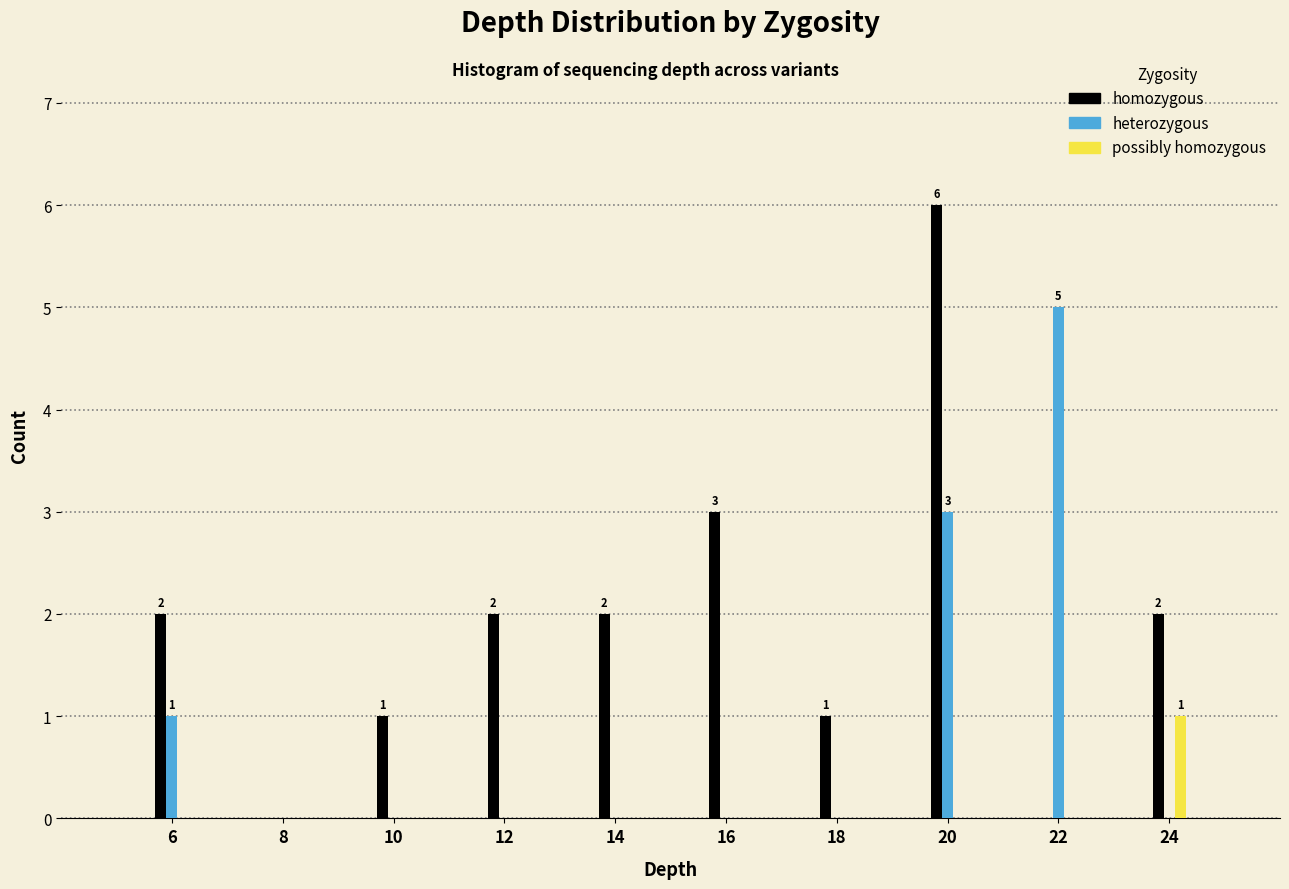

Reading left to right, transcribe all the data shown in this chart.

homozygous: 6=2	8=0	10=1	12=2	14=2	16=3	18=1	20=6	22=0	24=2
heterozygous: 6=1	8=0	10=0	12=0	14=0	16=0	18=0	20=3	22=5	24=0
possibly homozygous: 6=0	8=0	10=0	12=0	14=0	16=0	18=0	20=0	22=0	24=1